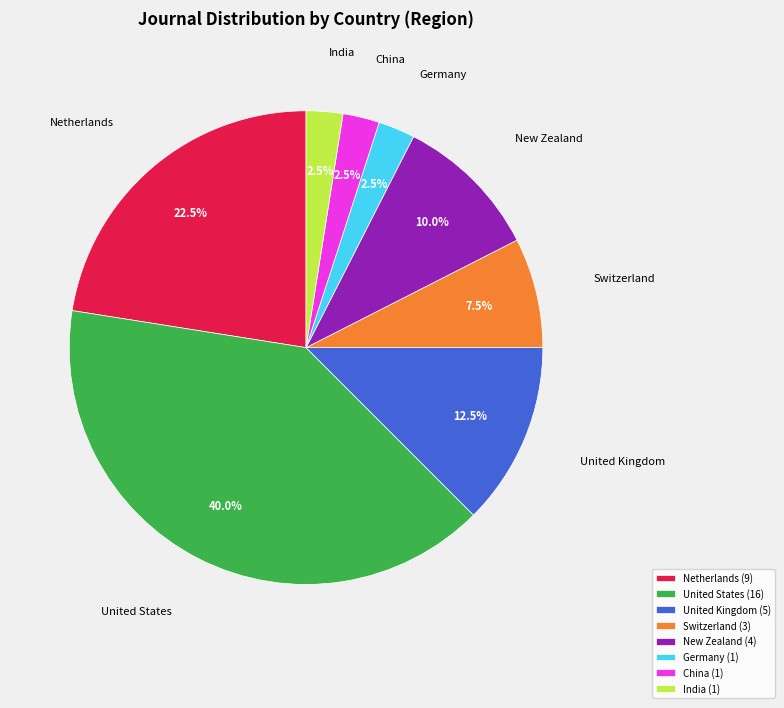

What portion of the pie excludes China?

97.5%